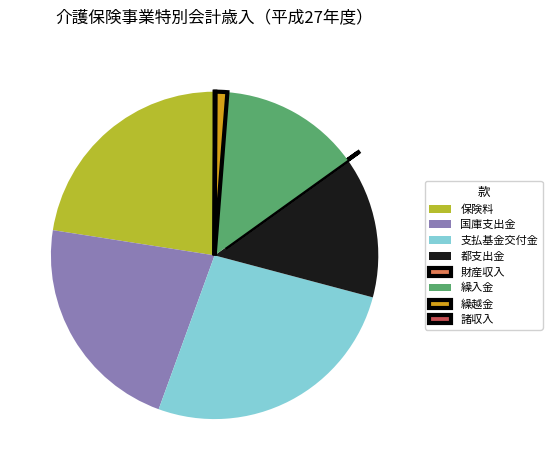

What is the ratio of the value at 都支出金 to the value at 繰越金?

11.9